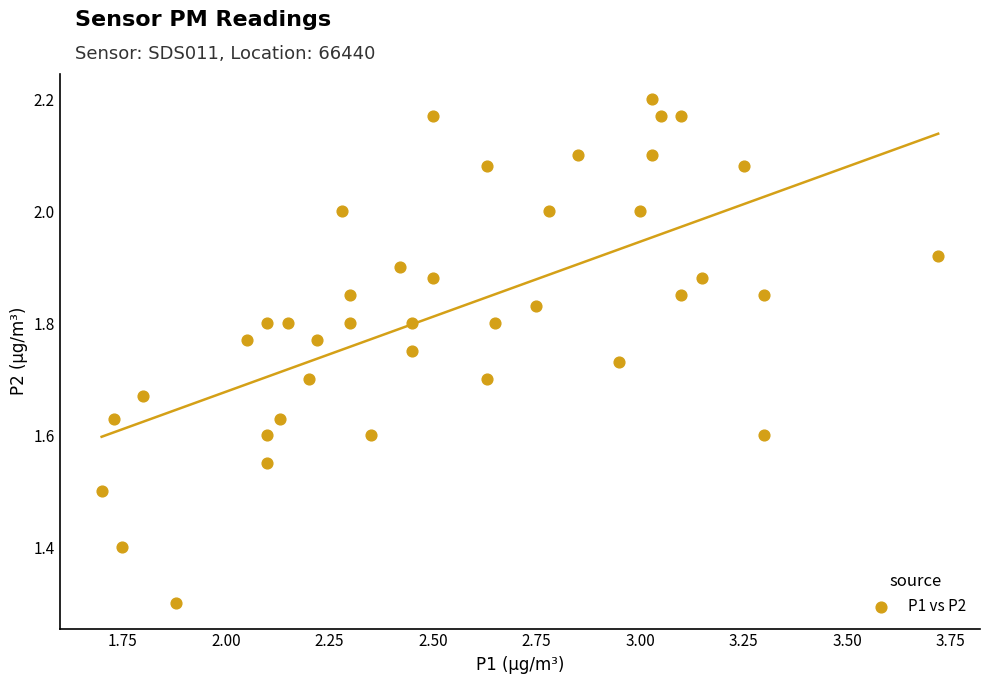

What Y value in the scatter plot is closest to 1?

1.3